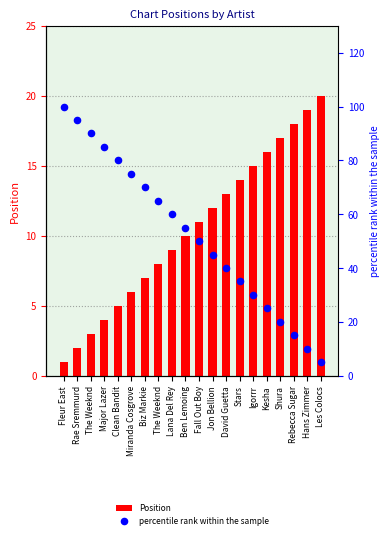

Which series reaches the maximum Y coordinate?

percentile rank within the sample